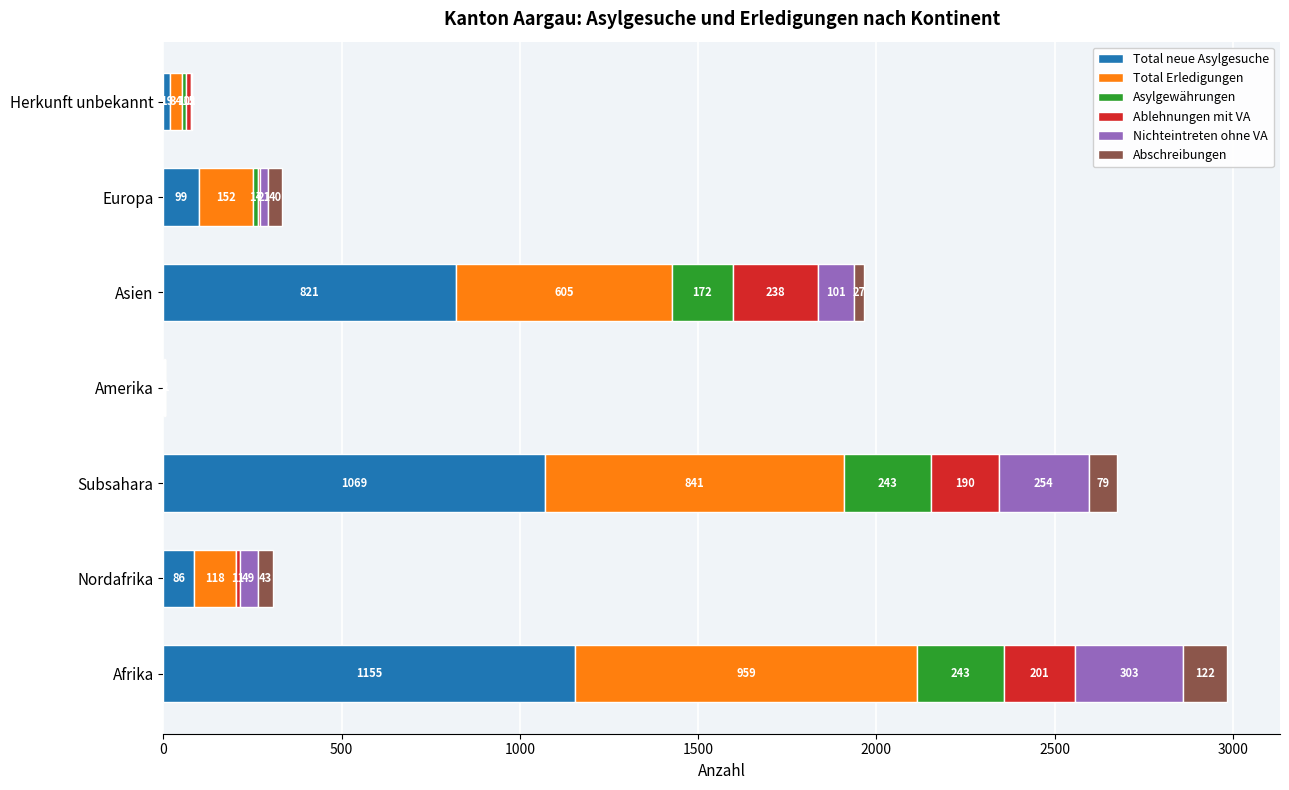

At which category is the sum across all series the highest?

Afrika